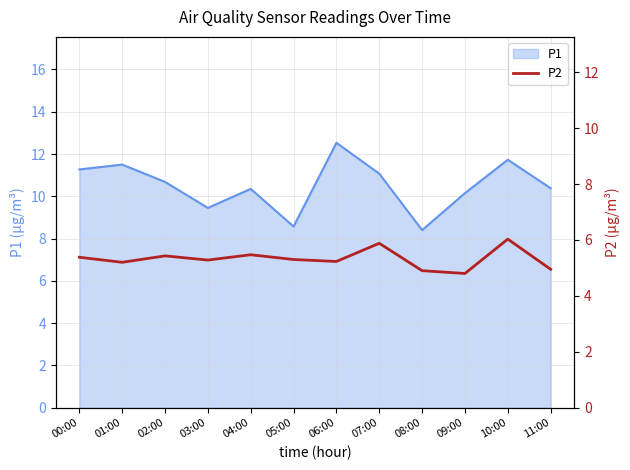

How many data points does each series have?

12